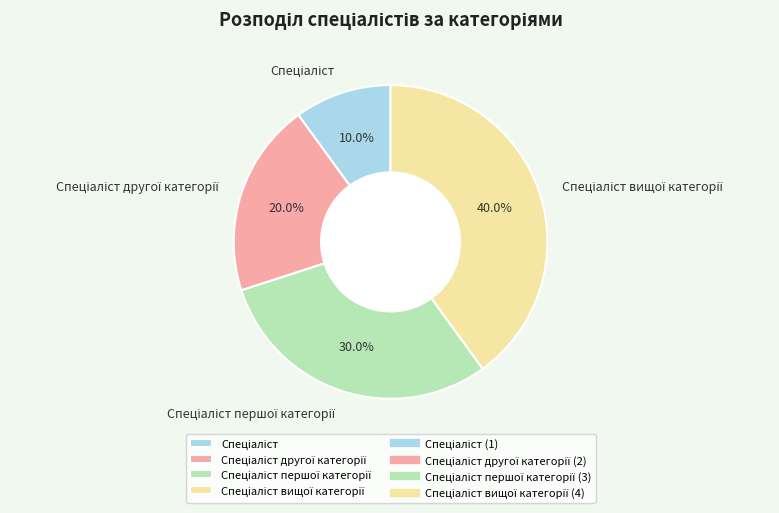

Does any single category account for the majority?

No